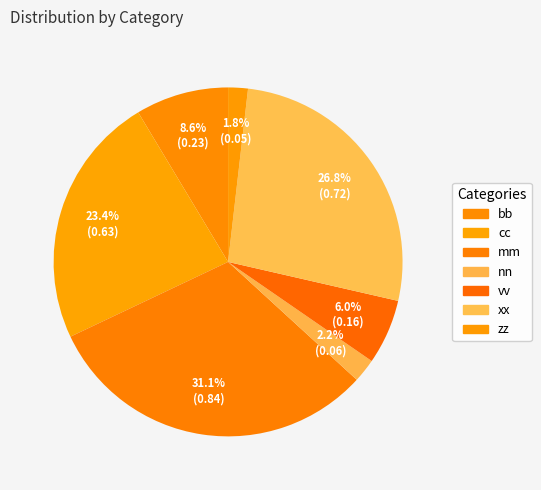

The vv slice represents 6% of the pie. True or false?

True